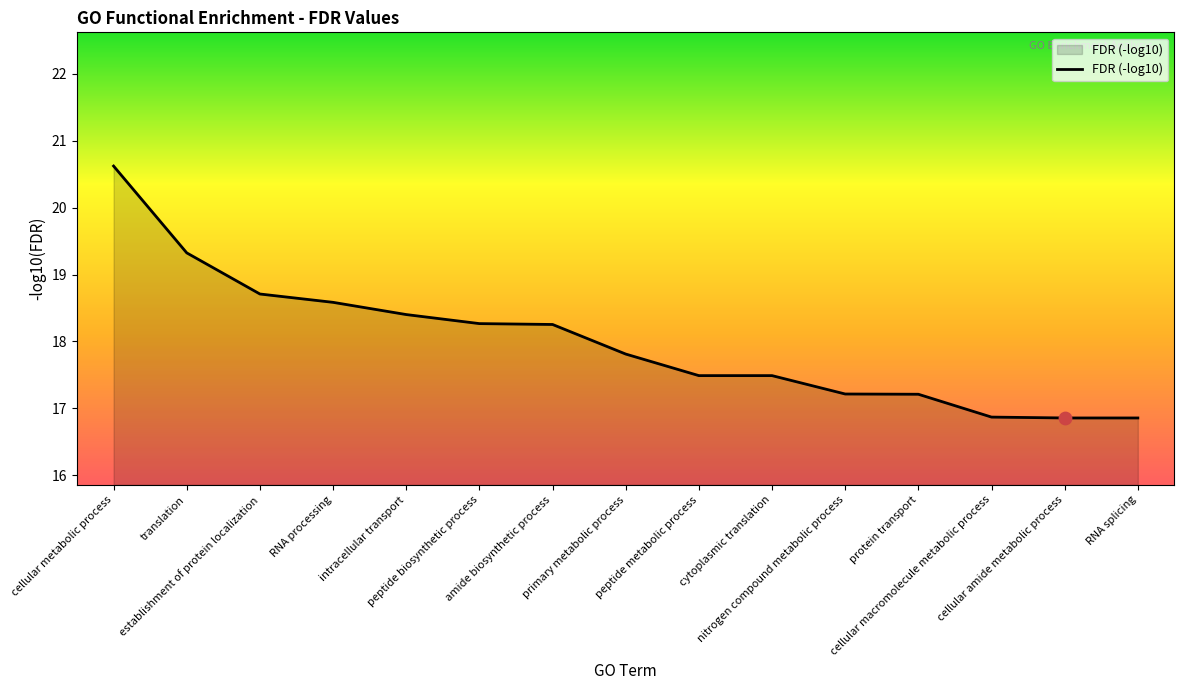

What is the change in value from nitrogen compound metabolic process to cellular macromolecule metabolic process?

-0.3